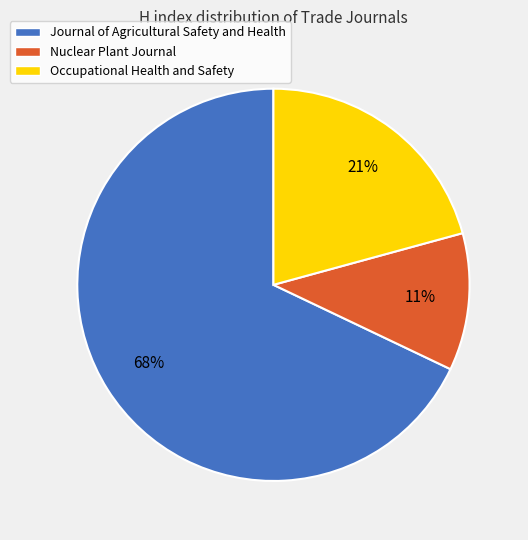

Which category has the smallest portion of the pie?

Nuclear Plant Journal